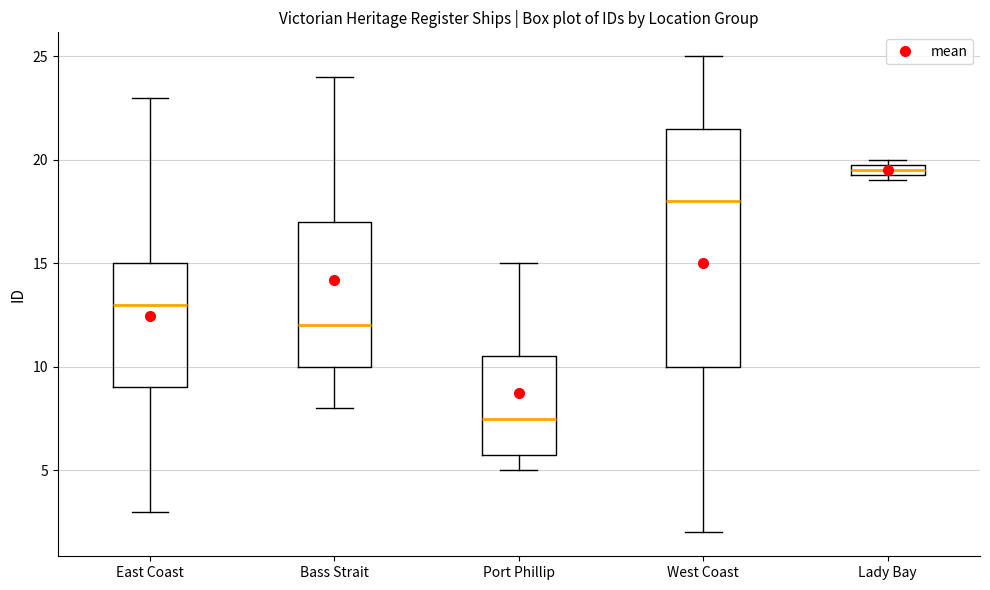

Which box has the lowest median line?

Port Phillip